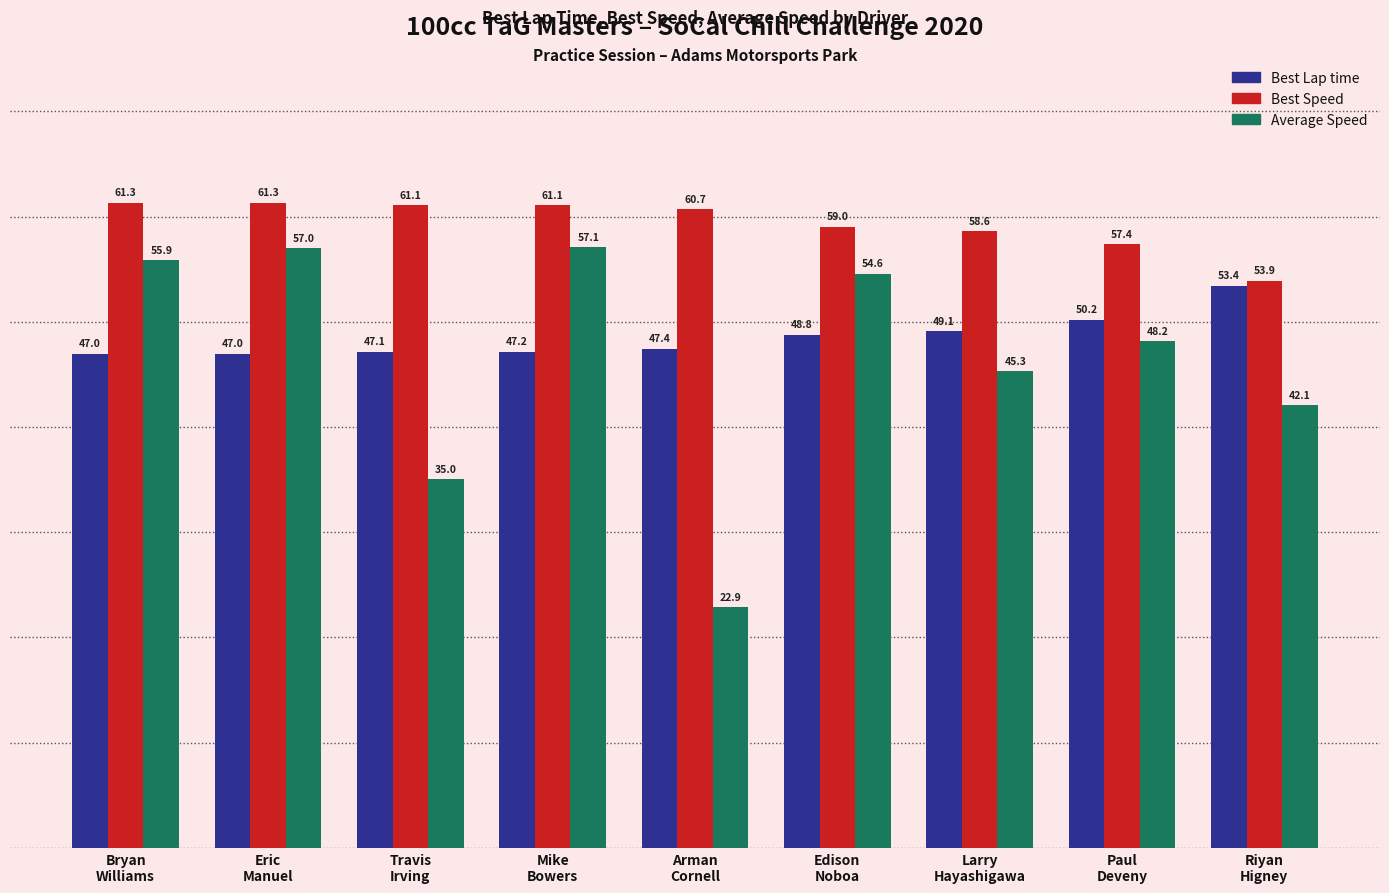

What is the label of the 4th bar from the right?

Edison
Noboa